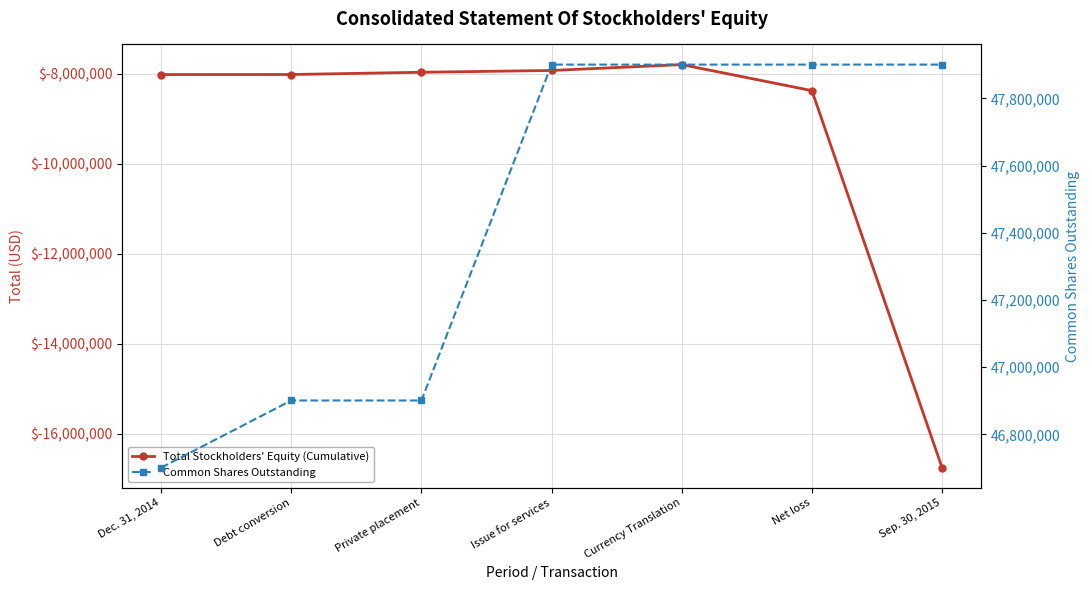

Between Currency Translation and Dec. 31, 2014, which is larger?

Currency Translation